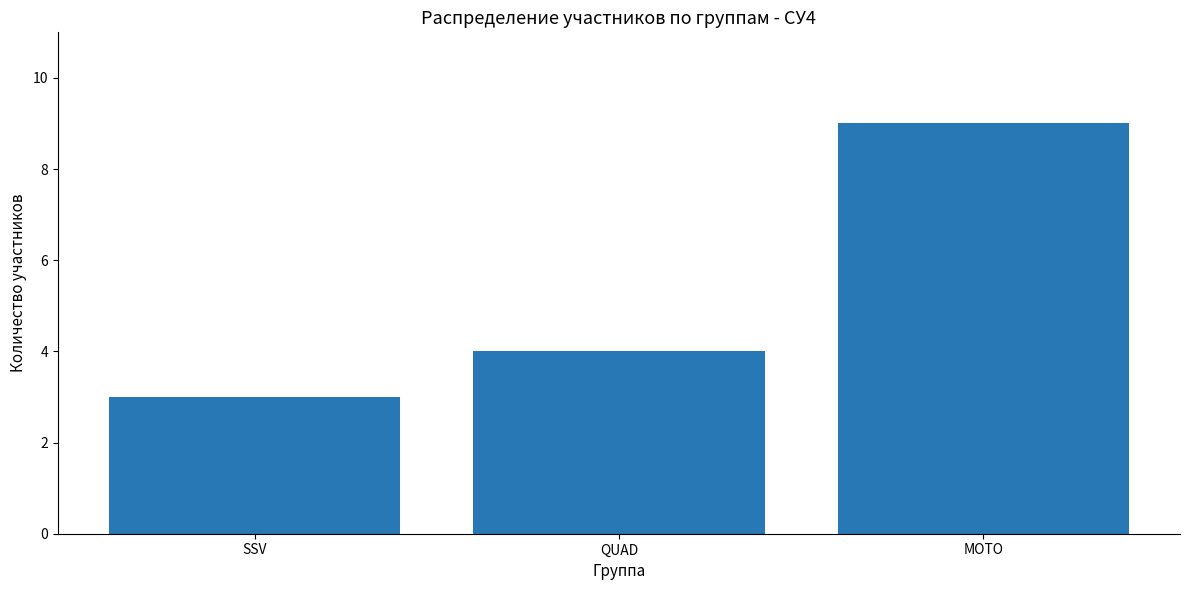

Reading left to right, list all the values displayed in this chart.

SSV=3	QUAD=4	MOTO=9